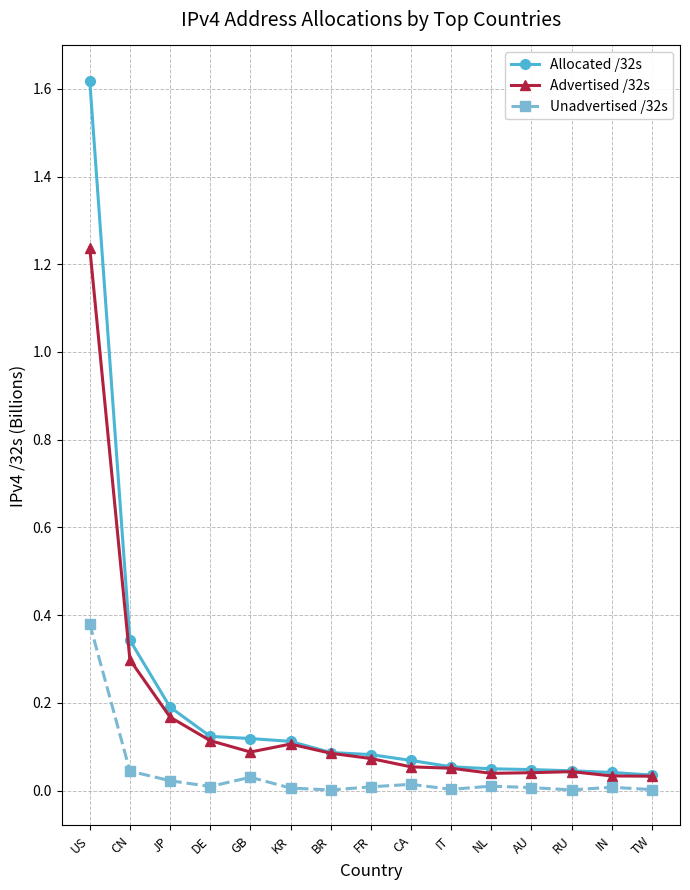

Which category has the highest value in the Advertised /32s series?

US